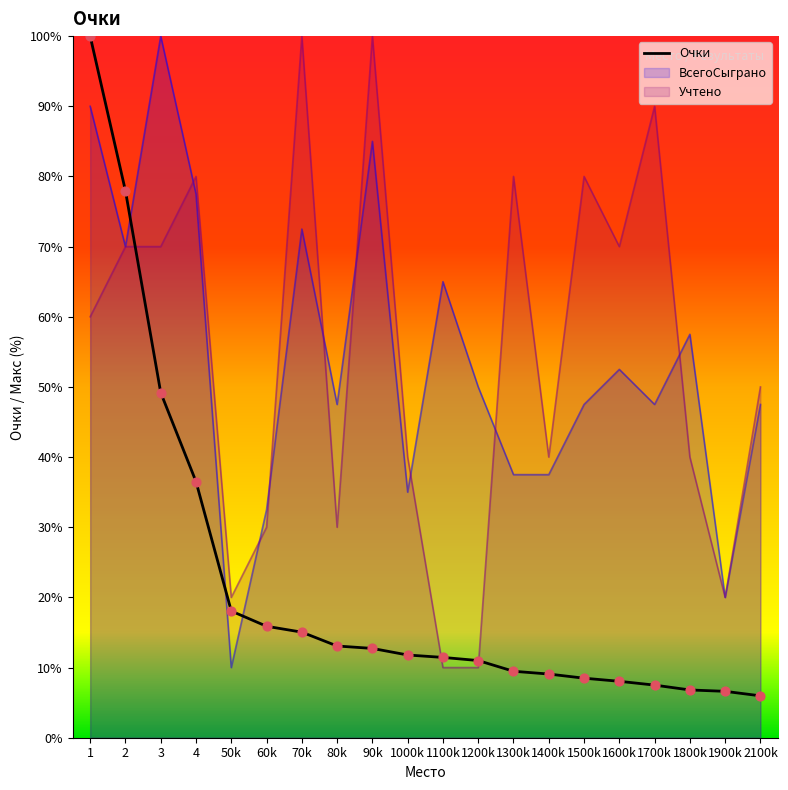

What is the total value across all series at 60k?

78.4